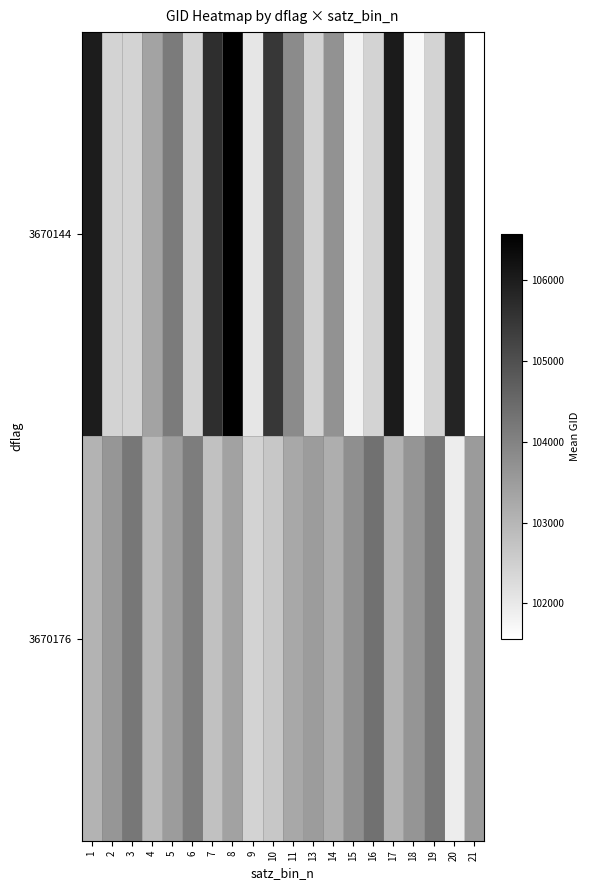

The value of 3670144 at 11 is 103846.0. True or false?

True